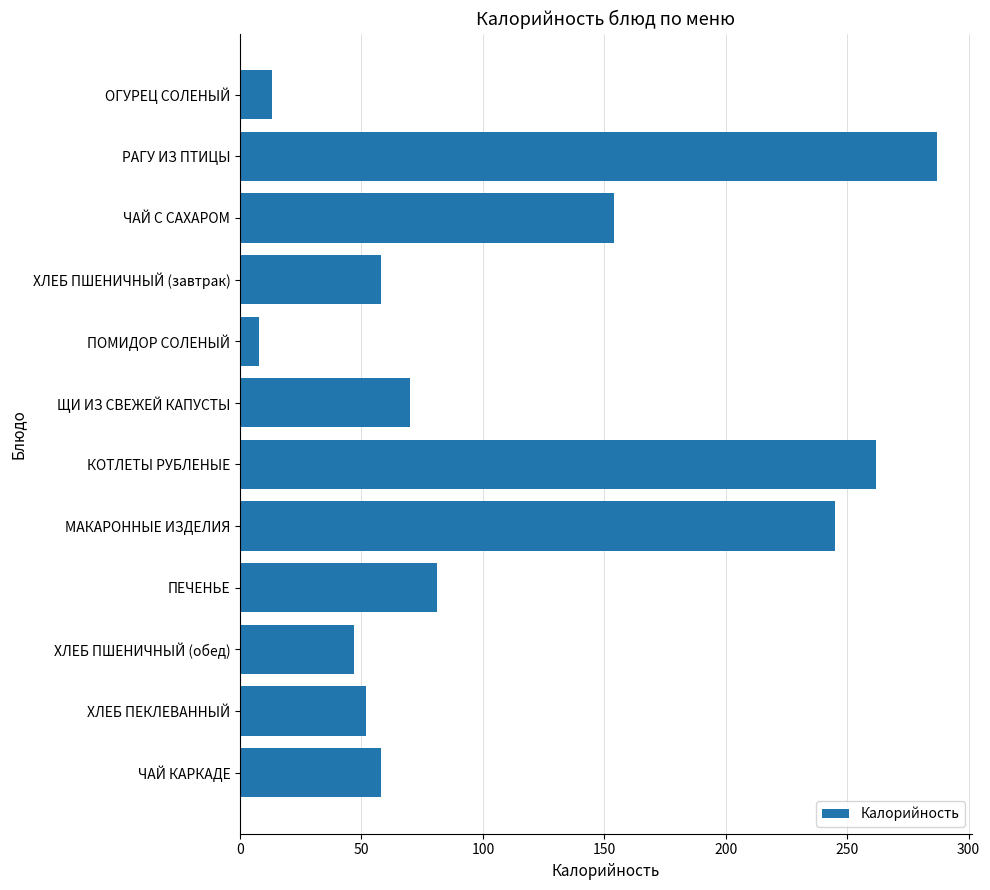

Reading top to bottom, extract all data points from this chart.

13	287	154	58	8	70	262	245	81	47	52	58